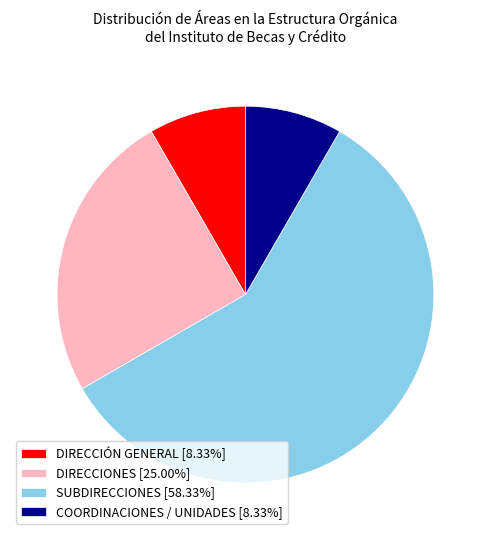

Combined, do COORDINACIONES / UNIDADES [8.33%] and DIRECCIÓN GENERAL [8.33%] account for over 50%?

No